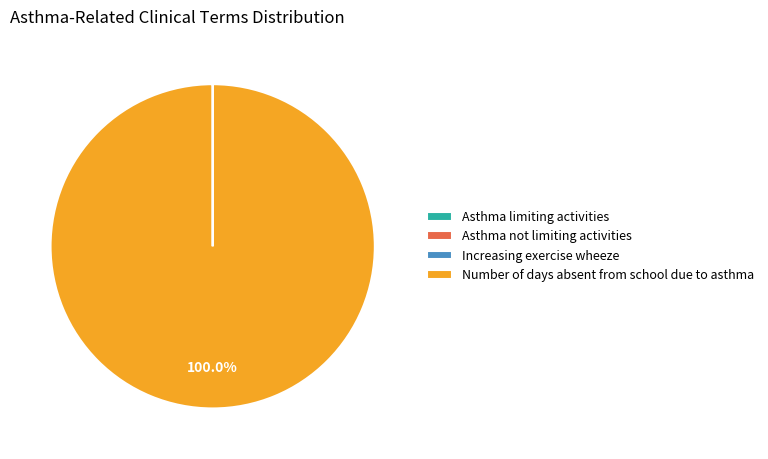

Which category has the biggest portion of the pie?

Number of days absent from school due to asthma